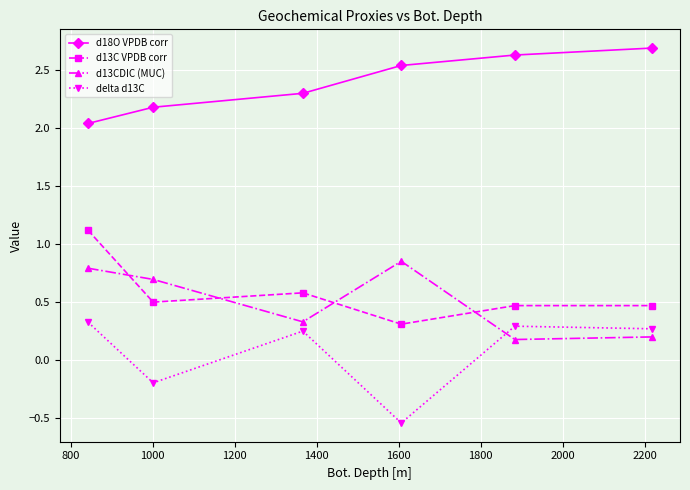

True or false: d13C VPDB corr and delta d13C cross at least once.

False